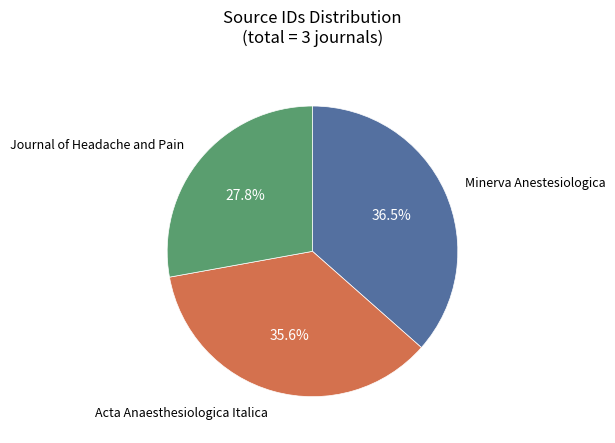

Does any single category account for the majority?

No